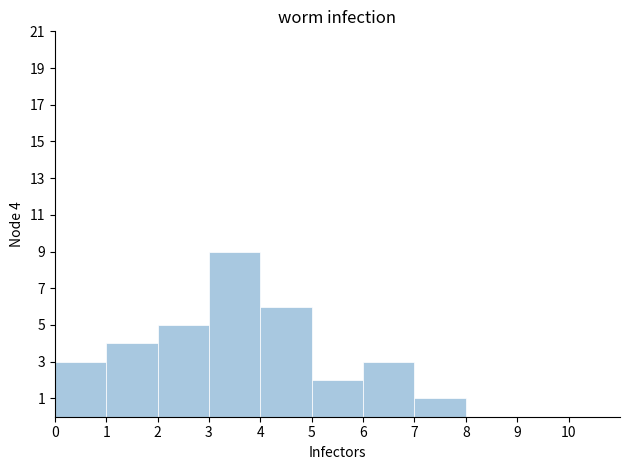

Over which range of the x-axis is the bar tallest?

3 to 4